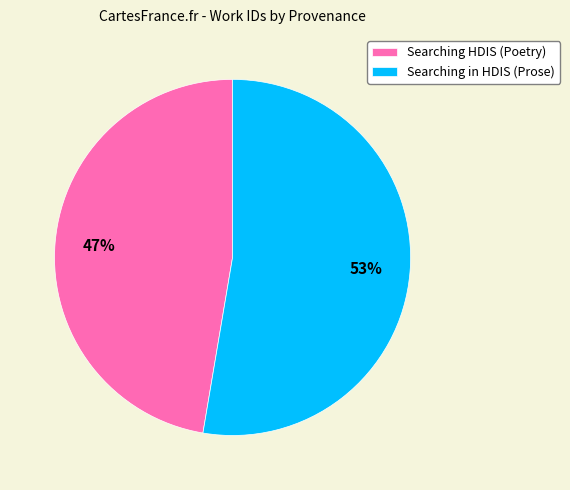

Which category has the smallest portion of the pie?

Searching HDIS (Poetry)